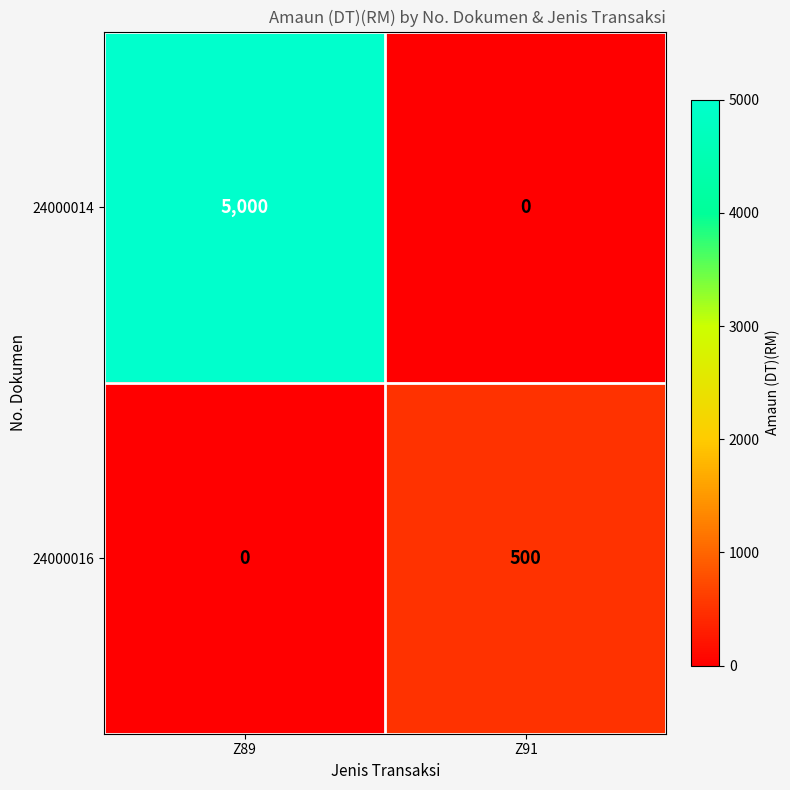

What is the greatest value displayed?

5000